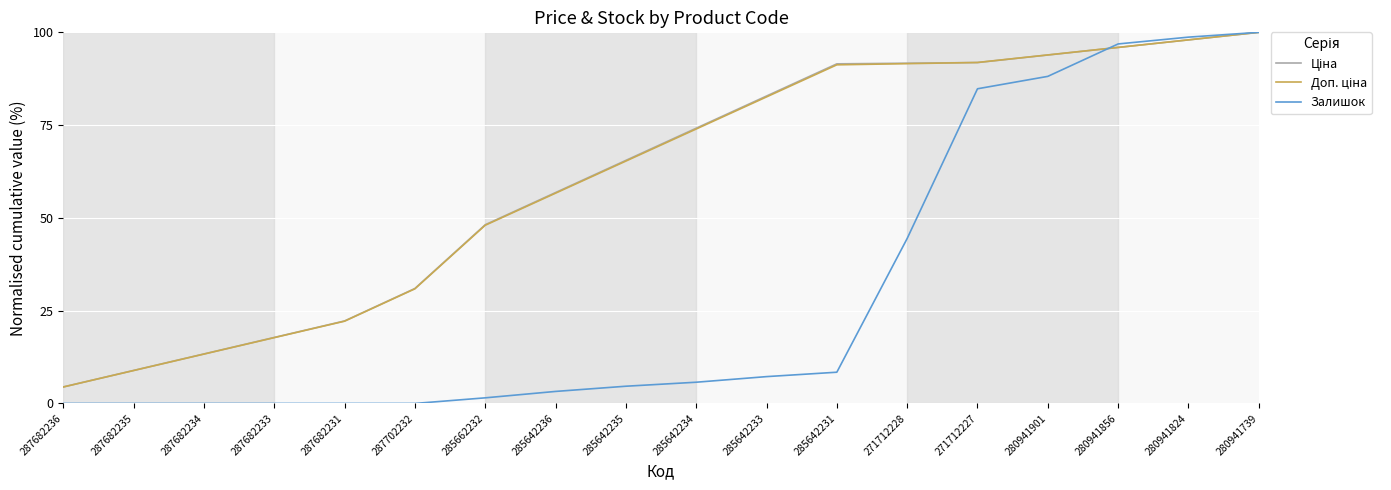

Which series has the largest range (max minus min)?

Залишок